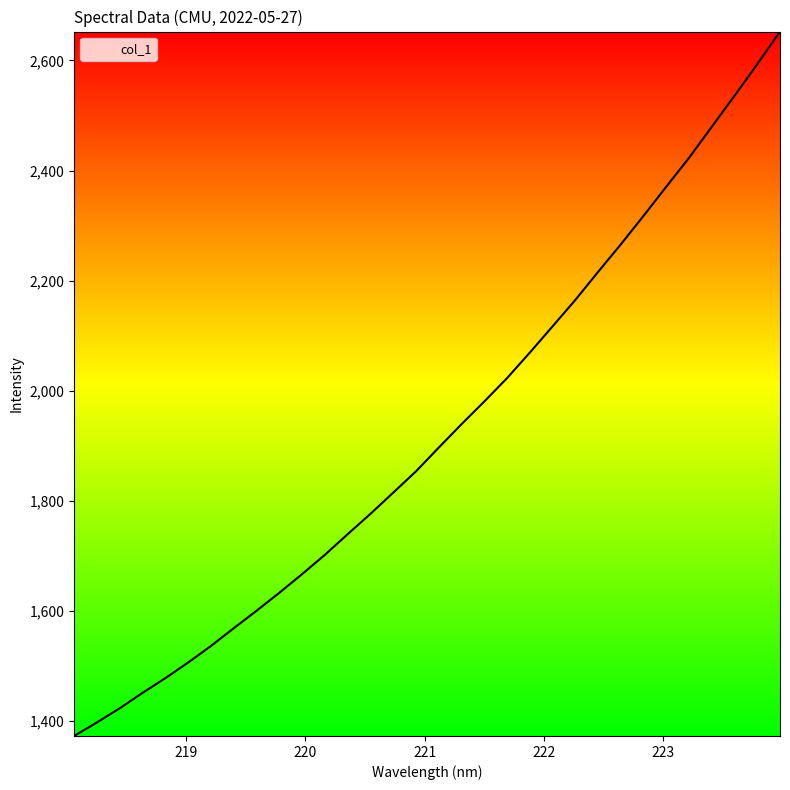

What is the greatest value displayed?

2652.4